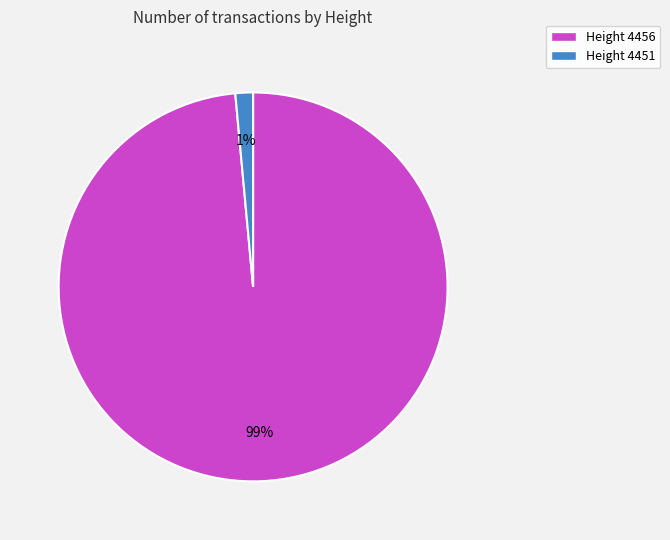

To the nearest percent, what is the combined percentage of Height 4451 and Height 4456?

100%